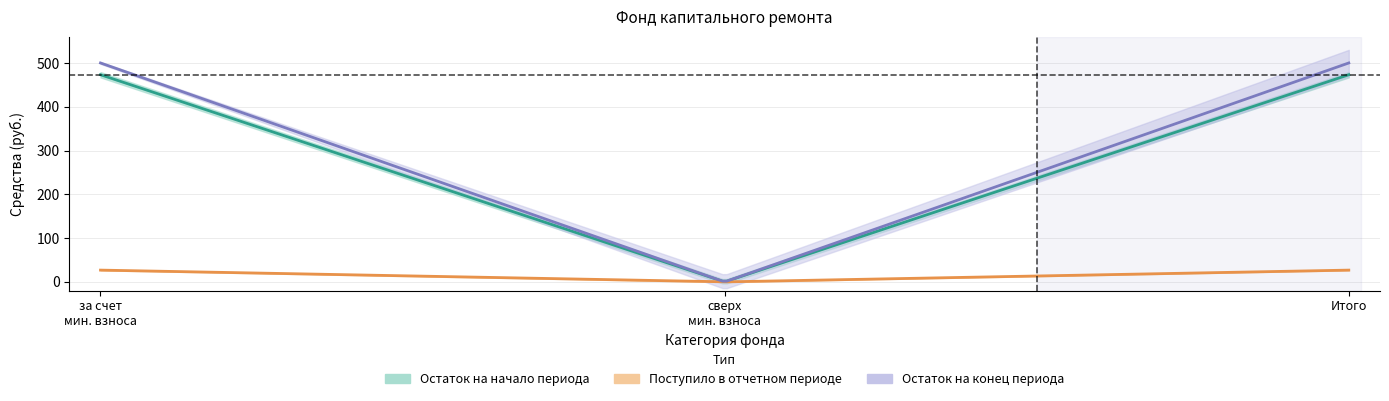

The balance_end series shows 500.2 at Итого. True or false?

True